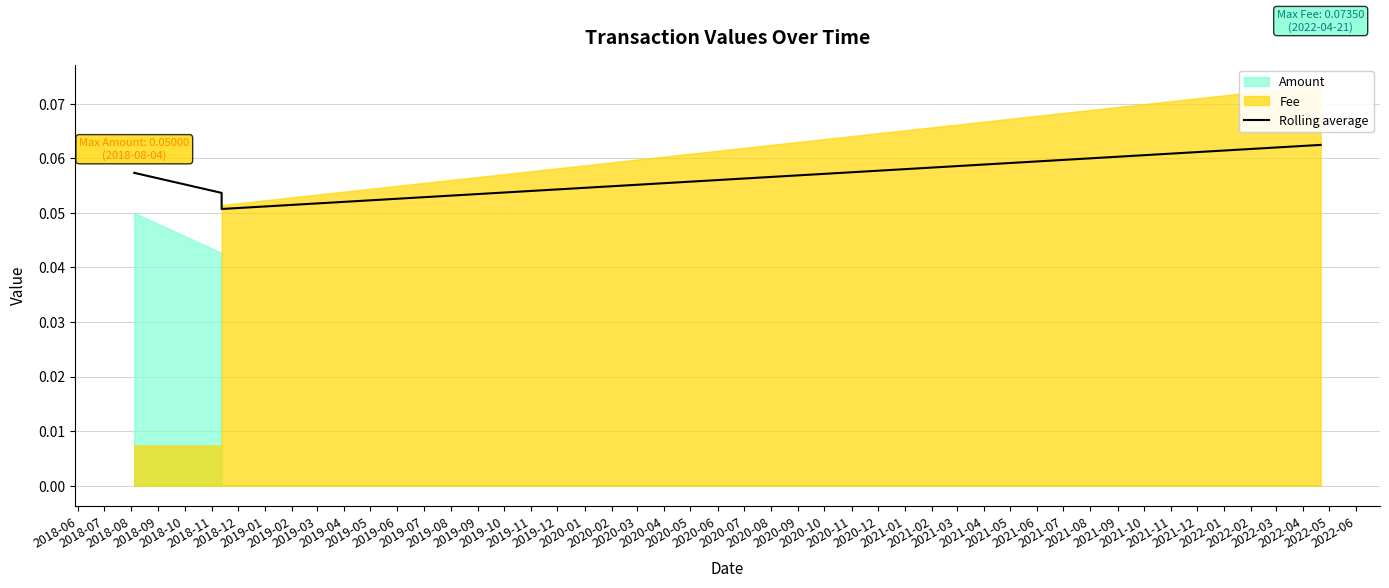

How many lines are shown in the chart?

1